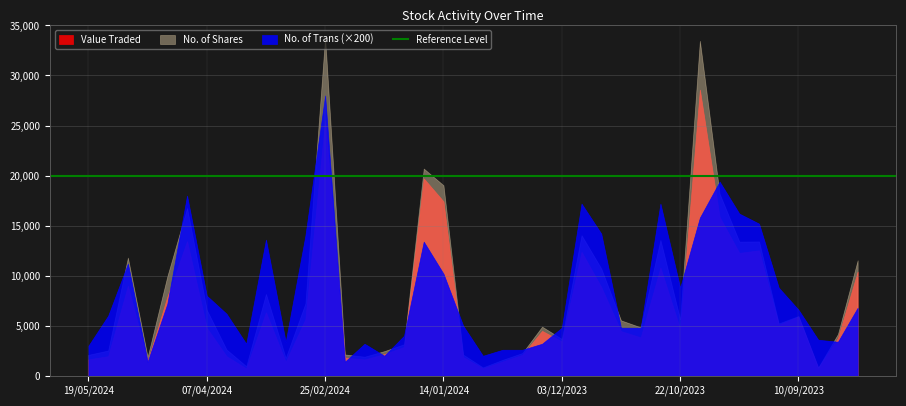

Which series has the widest spread of values?

No. of Shares